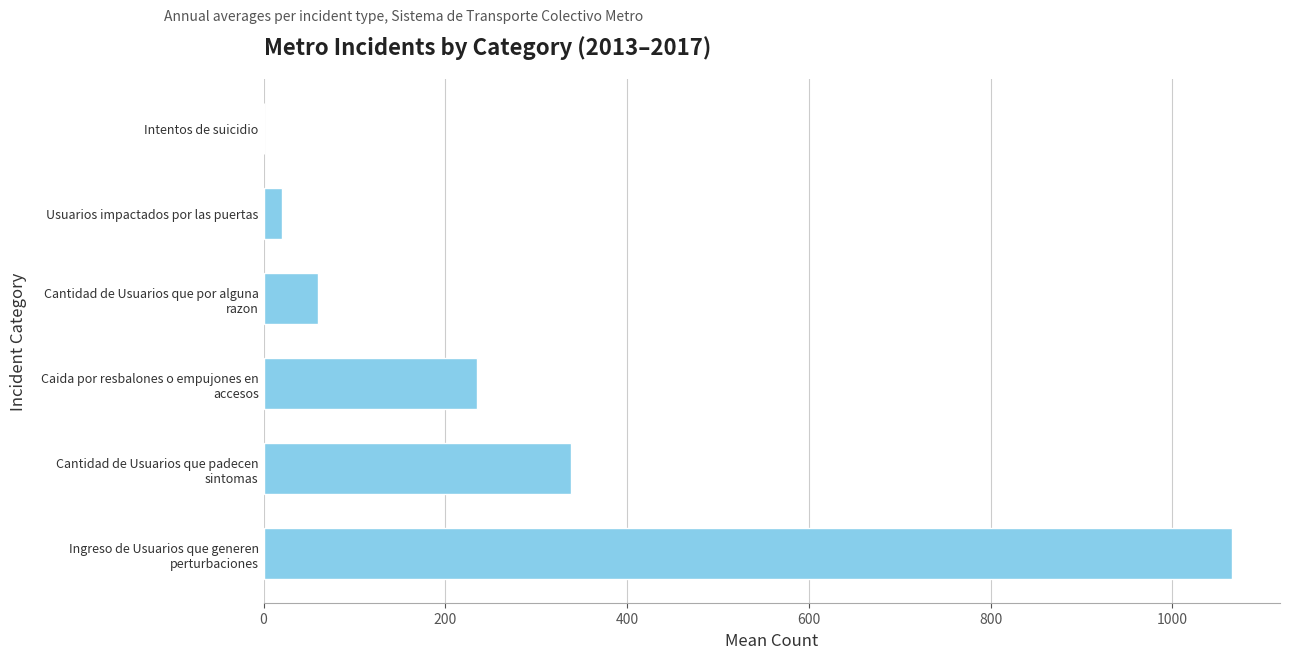

What is the greatest value displayed?

1065.2